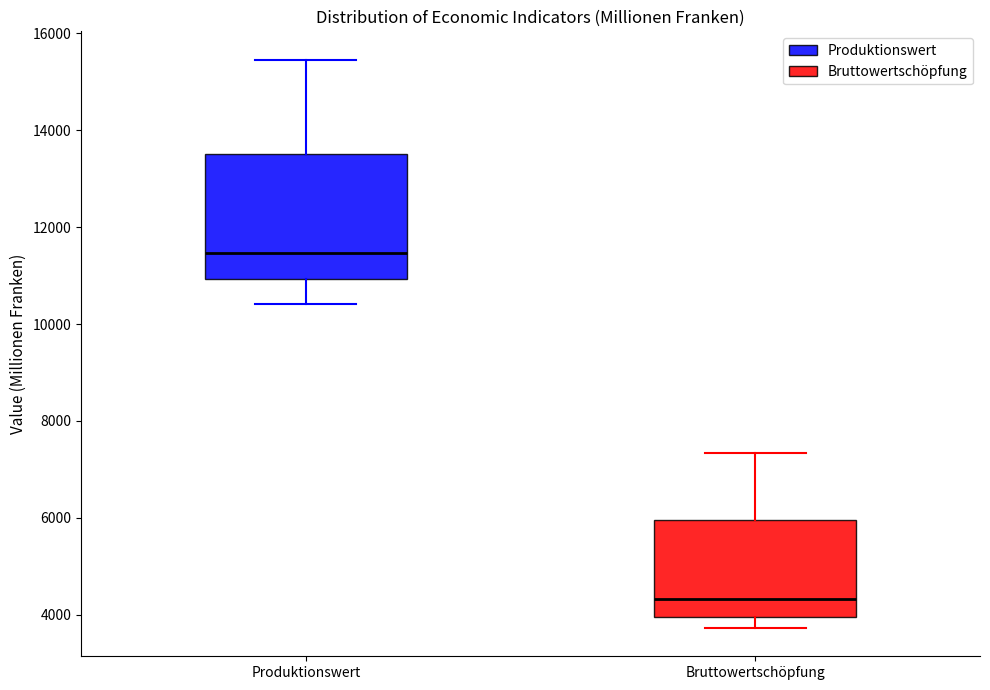

Reading left to right, read every box against the y-axis: the position of its median line, the range the box covers, and the ends of its whiskers. The values are not printed on the chart, so give them approximately, as read against the axis.

Produktionswert: median 11400, box 11000 to 13600, whiskers 10400 to 15400
Bruttowertschöpfung: median 4400, box 4000 to 6000, whiskers 3800 to 7400